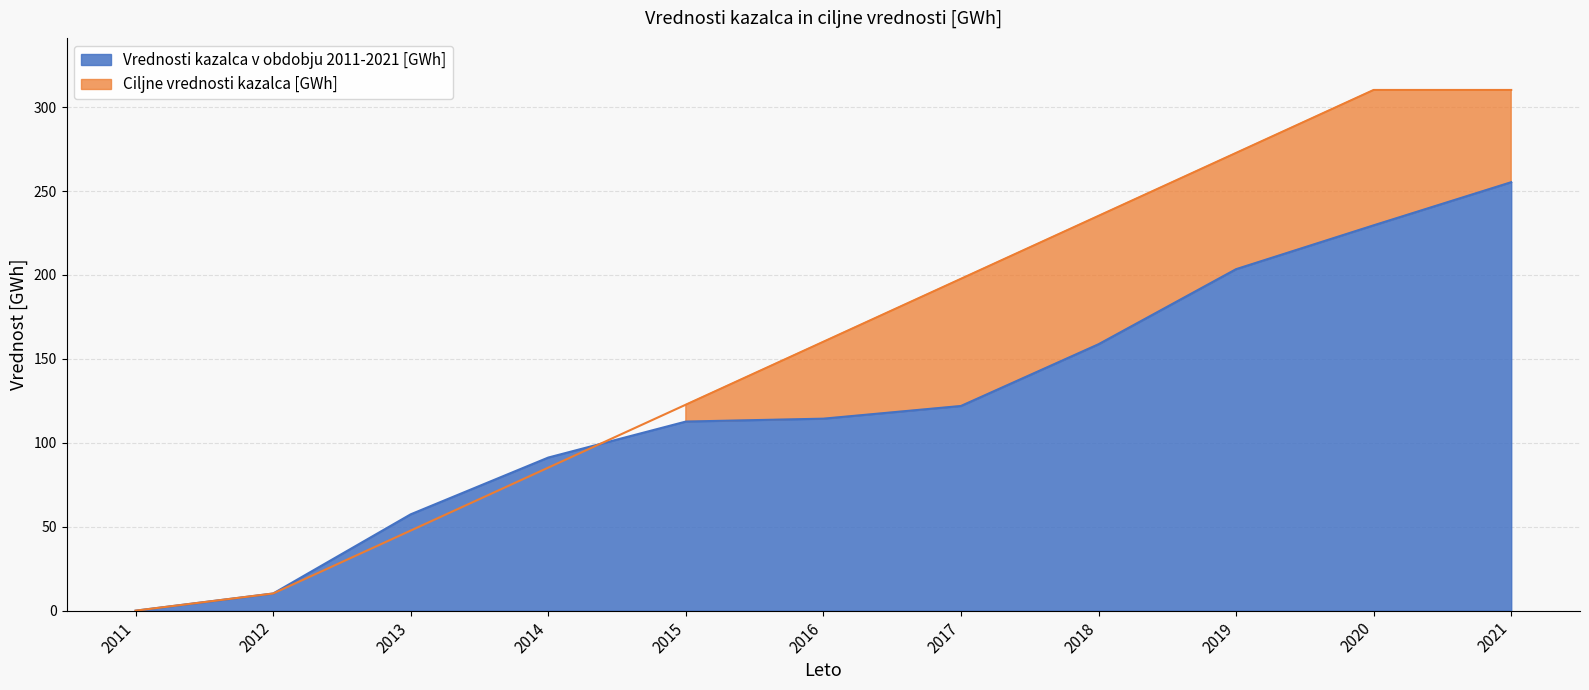

Reading left to right, extract all data points from this chart.

Vrednosti kazalca v obdobju 2011-2021 [GWh]: 2011=0.0	2012=10.2	2013=57.4	2014=91.2	2015=112.7	2016=114.4	2017=122.0	2018=158.7	2019=203.5	2020=229.6	2021=255.3
Ciljne vrednosti kazalca [GWh]: 2011=0.0	2012=10.2	2013=47.7	2014=85.2	2015=122.7	2016=160.2	2017=197.7	2018=235.2	2019=272.7	2020=310.2	2021=310.2